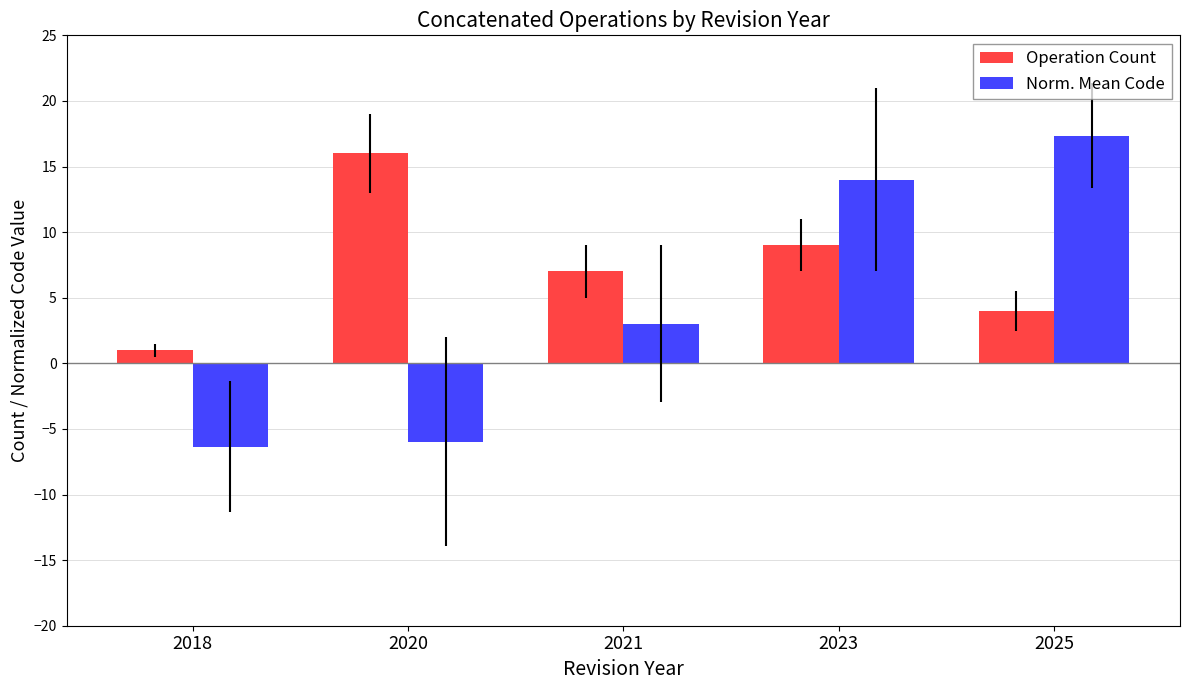

Is it true that Norm. Mean Code equals 3.0 at 2021?

True